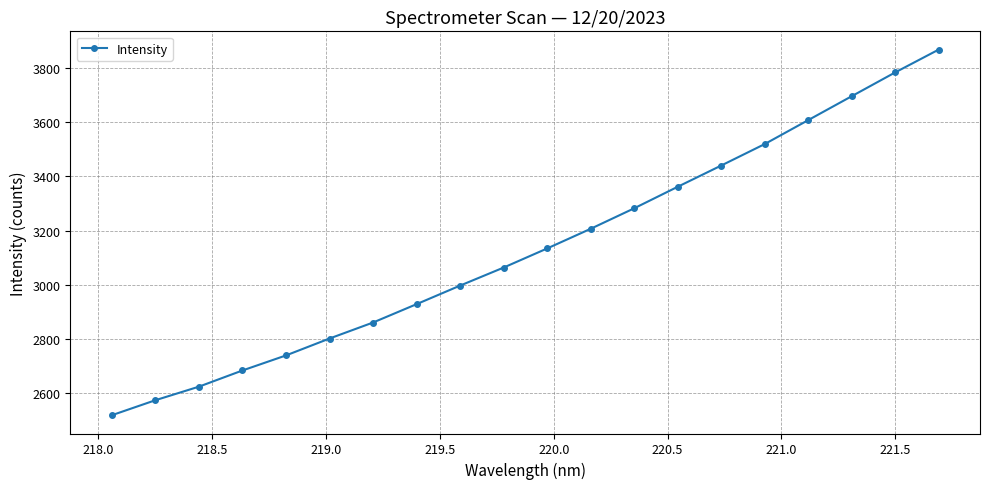

True or false: there are more than 1 points higher than both neighbors.

False